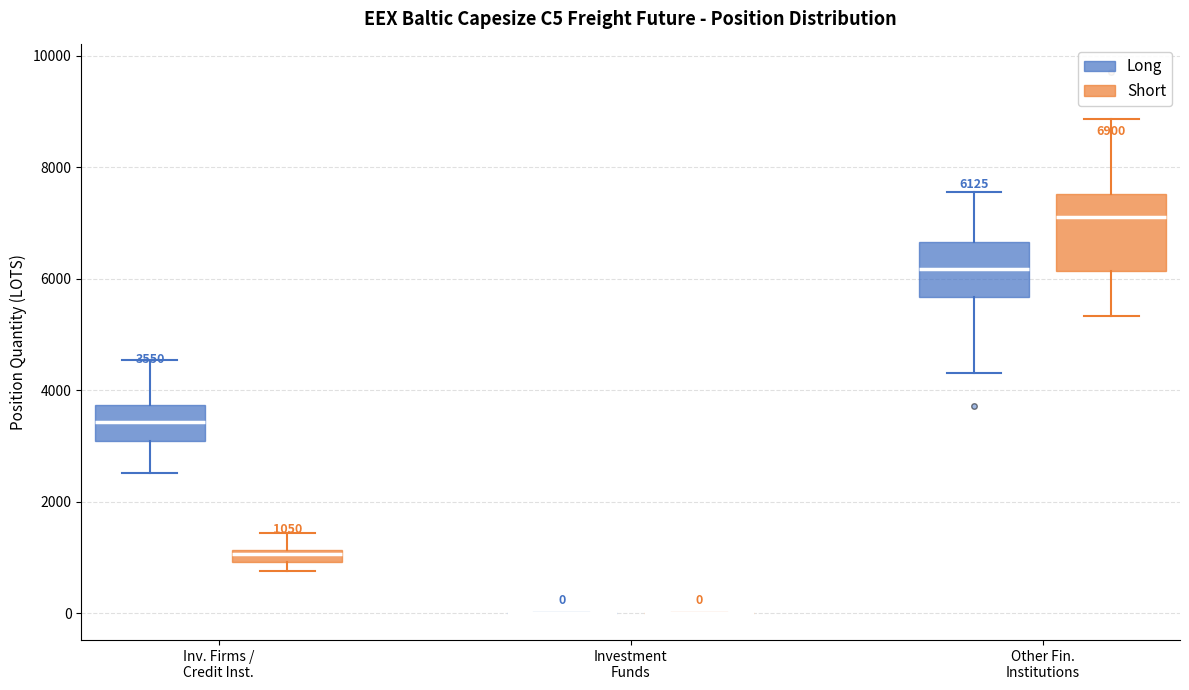

Which box is the tallest, from its lower edge to its upper edge?

Other Fin. Institutions (Short)